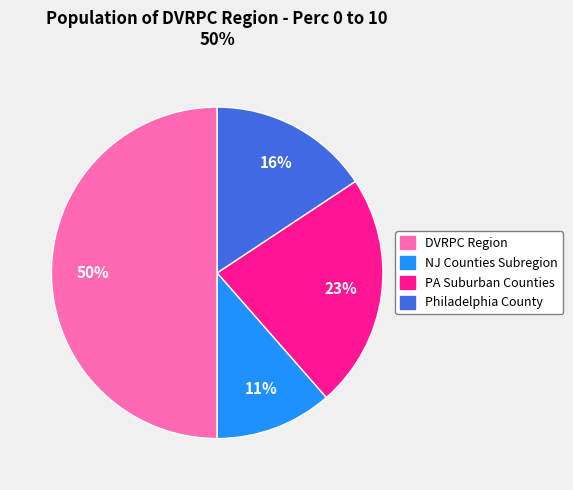

To the nearest percent, what is the average slice percentage?

25%